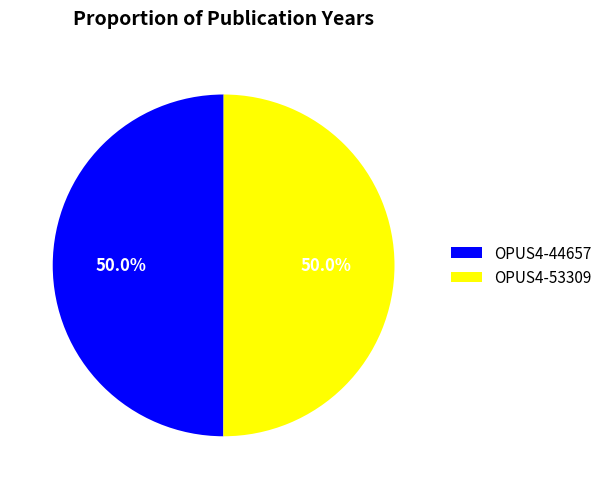

Is it true that OPUS4-44657 is 50% of the pie?

True